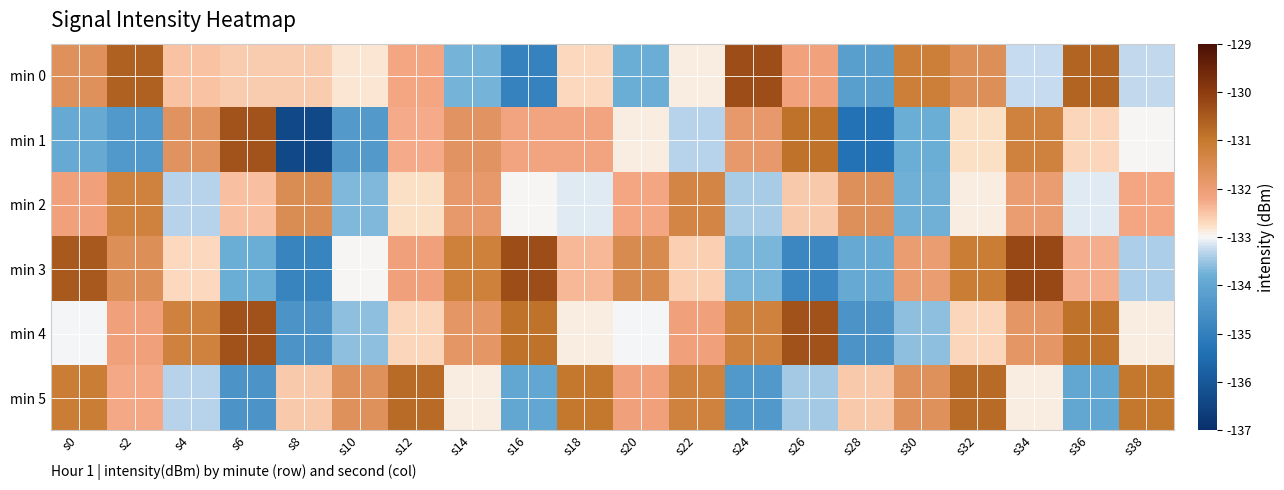

Which series has the largest total across all categories?

min 4